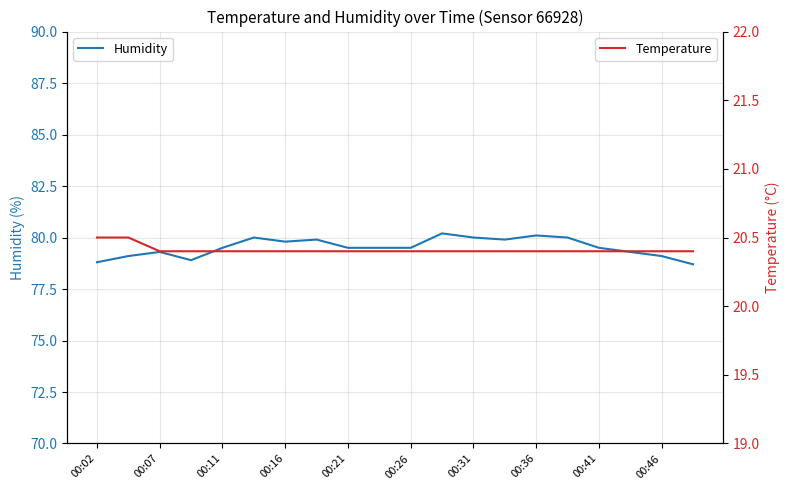

Is it true that Humidity equals 79.5 at 00:21?

True